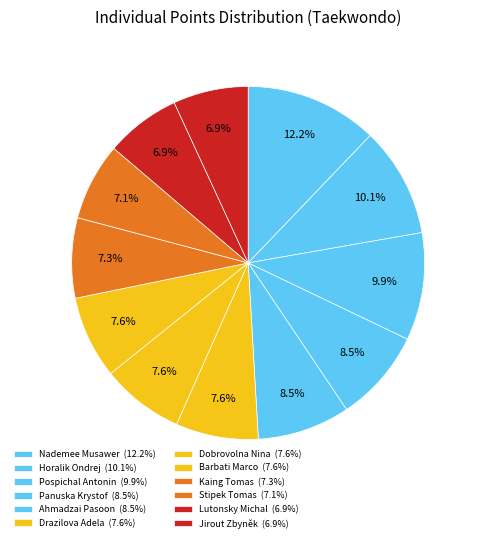

How many slices are in this pie chart?

12